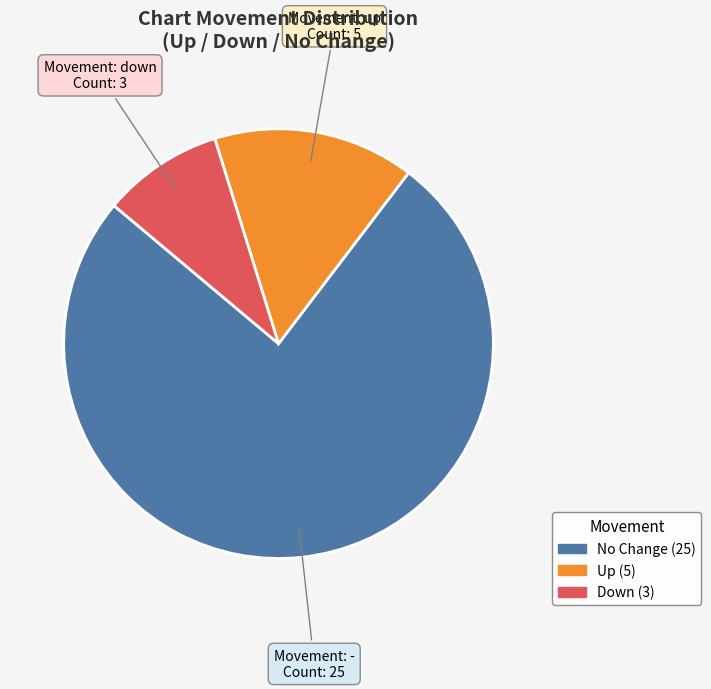

Is there a majority slice in this chart?

Yes